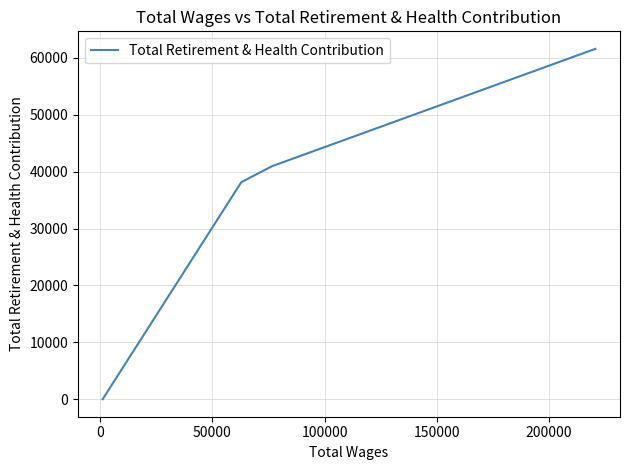

Does the chart display data point markers on the line(s)?

No